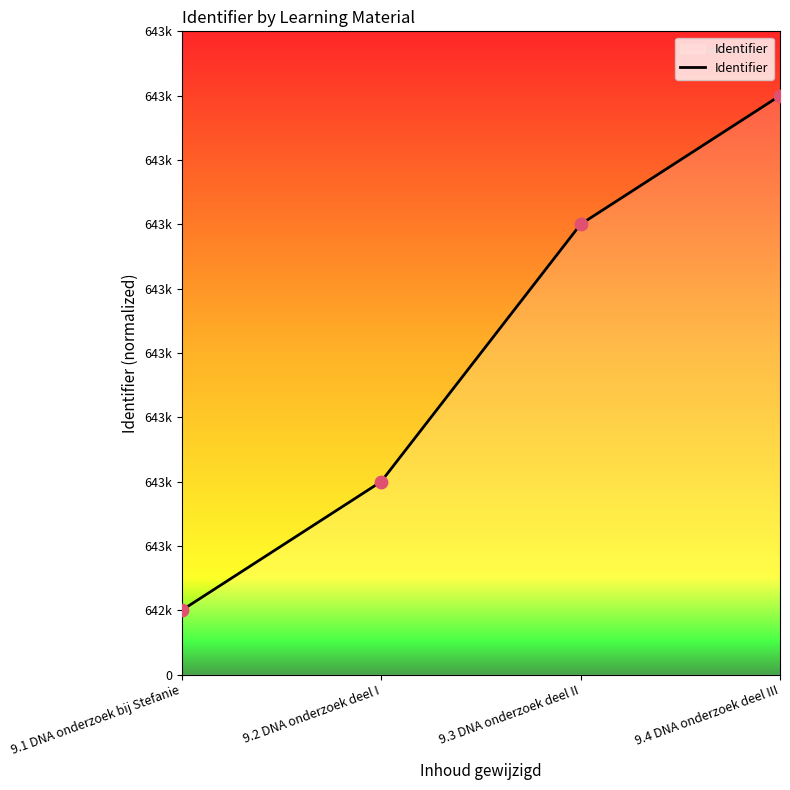

Between 9.4 DNA onderzoek deel III and 9.2 DNA onderzoek deel I, which is larger?

9.4 DNA onderzoek deel III